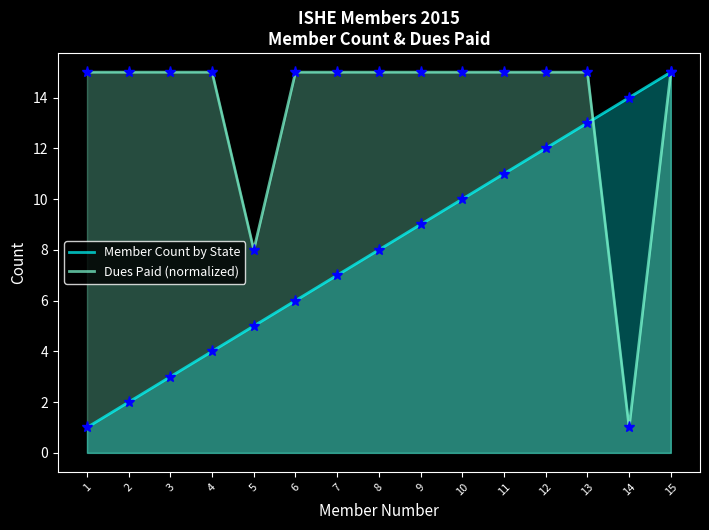

The Dues Paid (normalized) series shows 15 at 9. True or false?

True